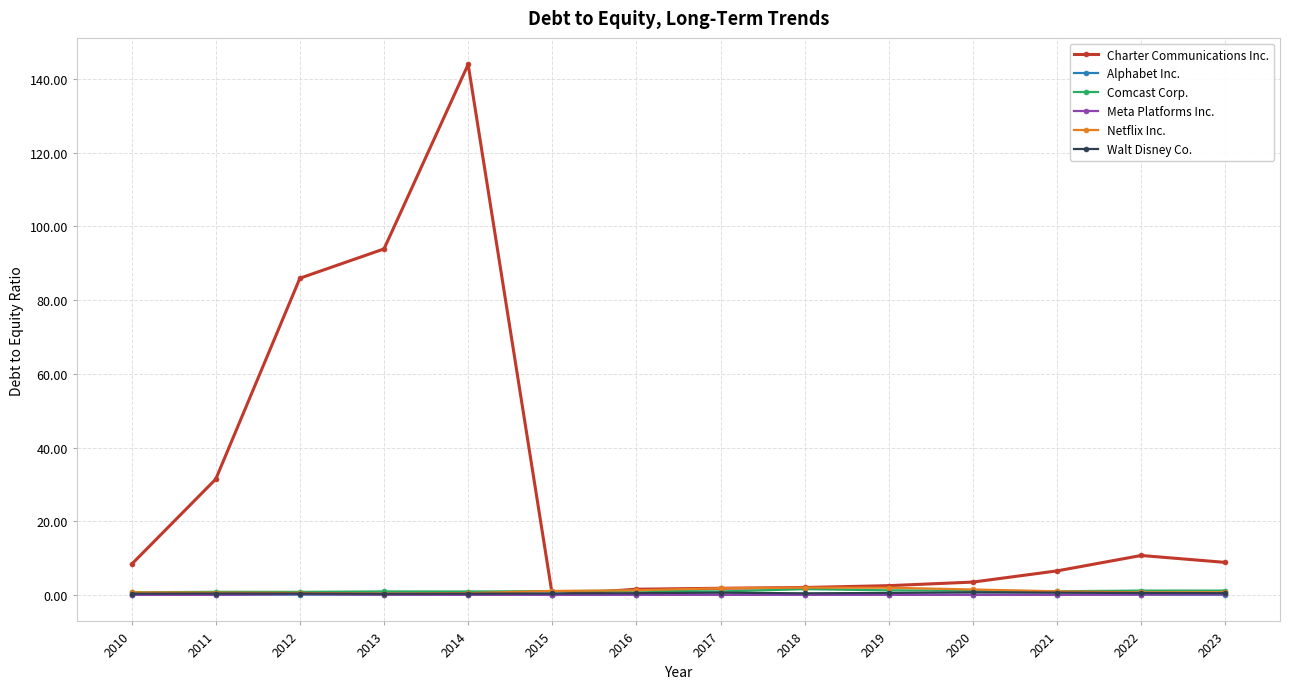

What is the sum of all Alphabet Inc. values?

0.7